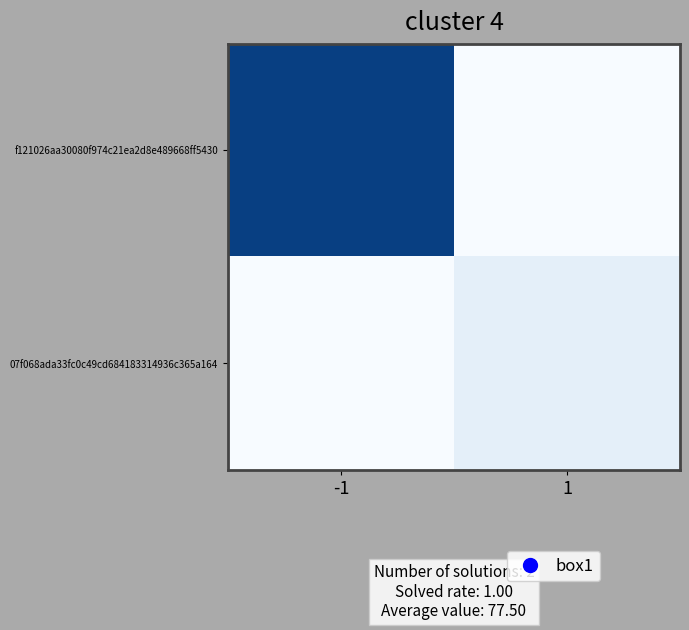

Reading left to right, transcribe all the data shown in this chart.

f121026aa30080f974c21ea2d8e489668ff5430: -1=141	1=0
07f068ada33fc0c49cd684183314936c365a164: -1=0	1=14